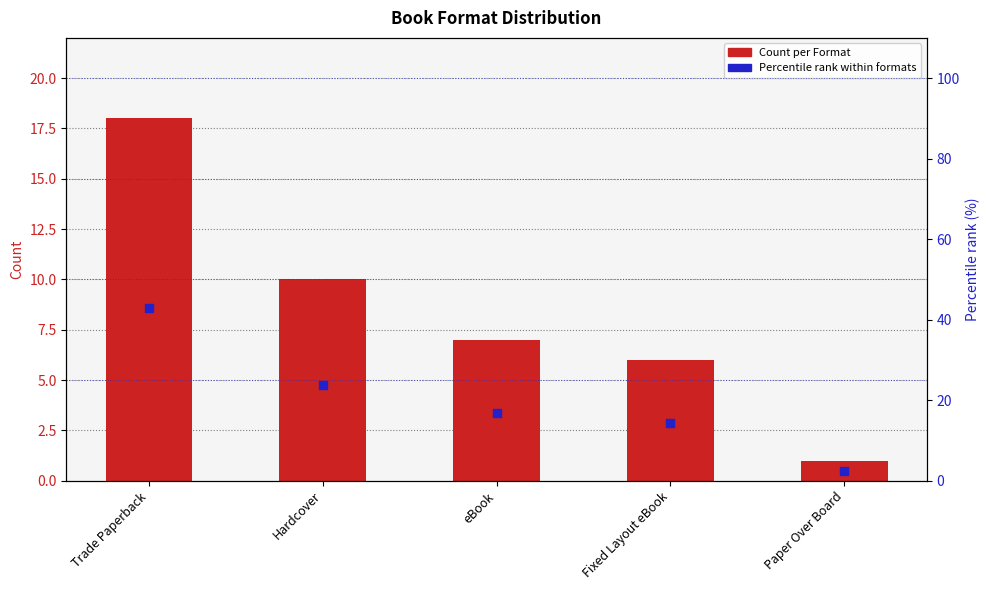

Which series has the largest total across all categories?

Percentile rank within formats